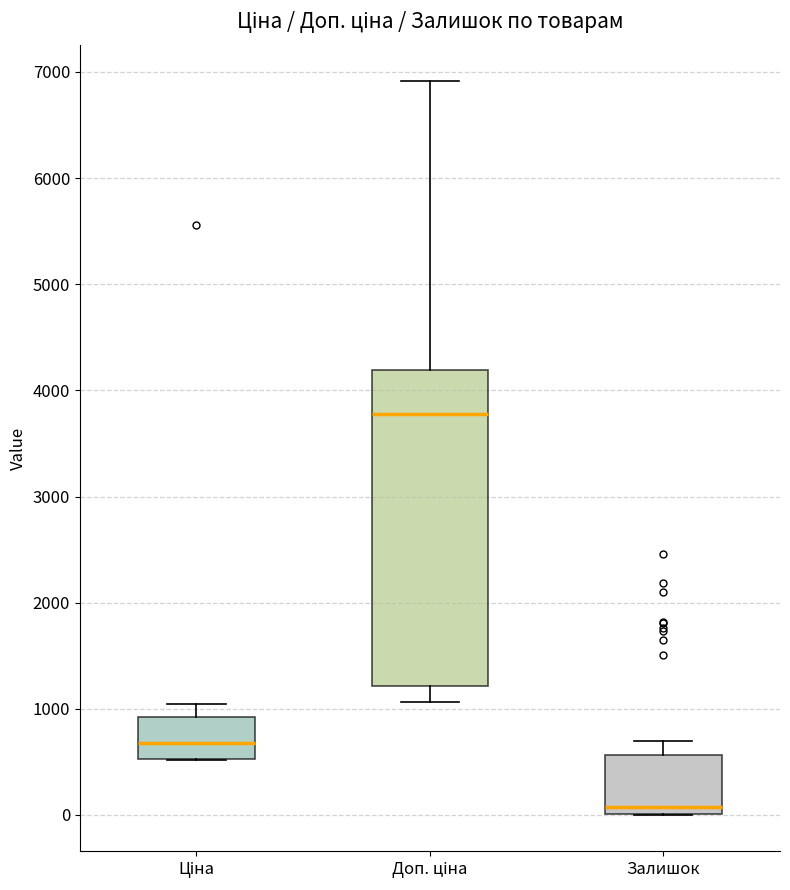

Reading left to right, read every box against the y-axis: the position of its median line, the range the box covers, and the ends of its whiskers. The values are not printed on the chart, so give them approximately, as read against the axis.

Ціна: median 700, box 500 to 900, whiskers 500 to 1000
Доп. ціна: median 3800, box 1200 to 4200, whiskers 1100 to 6900
Залишок: median 100, box 0 to 600, whiskers 0 to 700